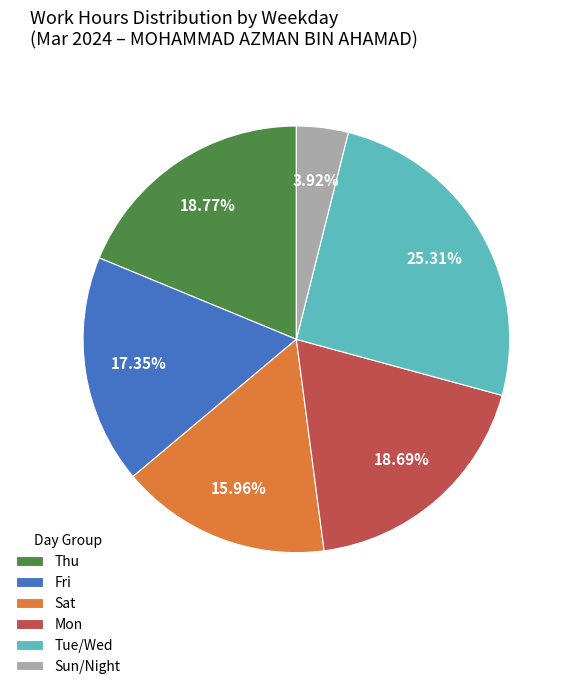

Is there any slice that represents more than half of the pie?

No